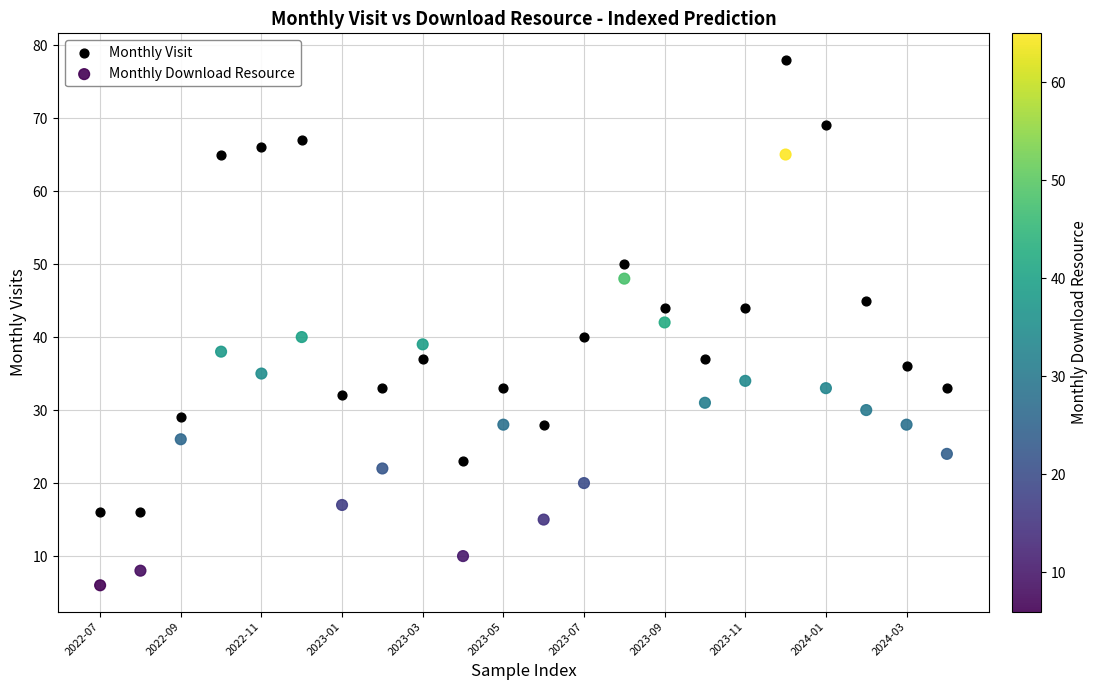

Which series reaches the minimum Y coordinate?

Monthly Download Resource